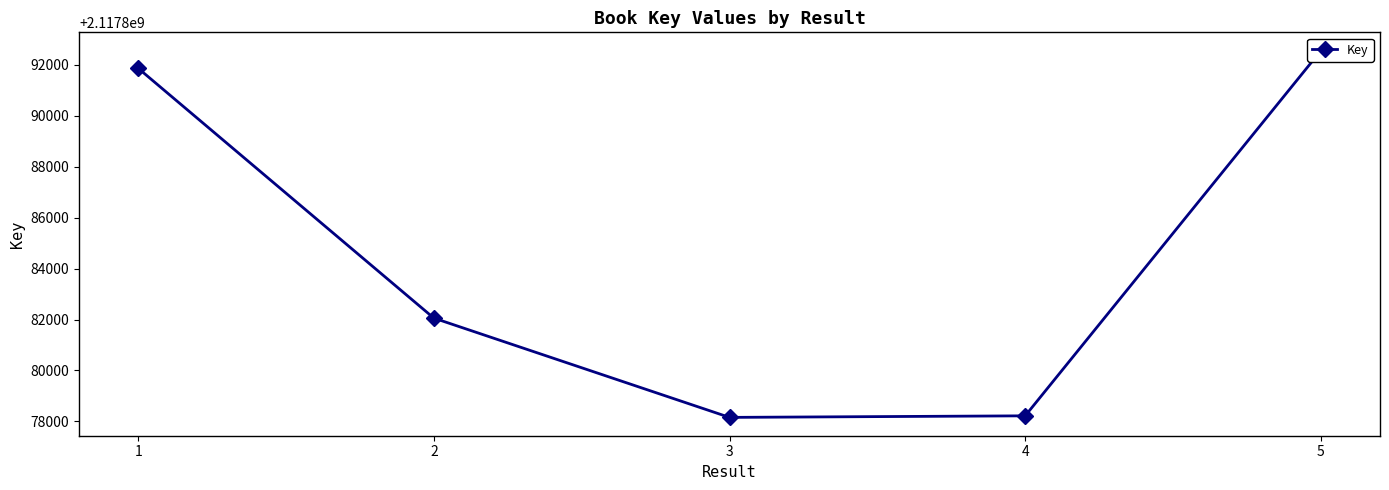

Count the number of data series in this chart.

1